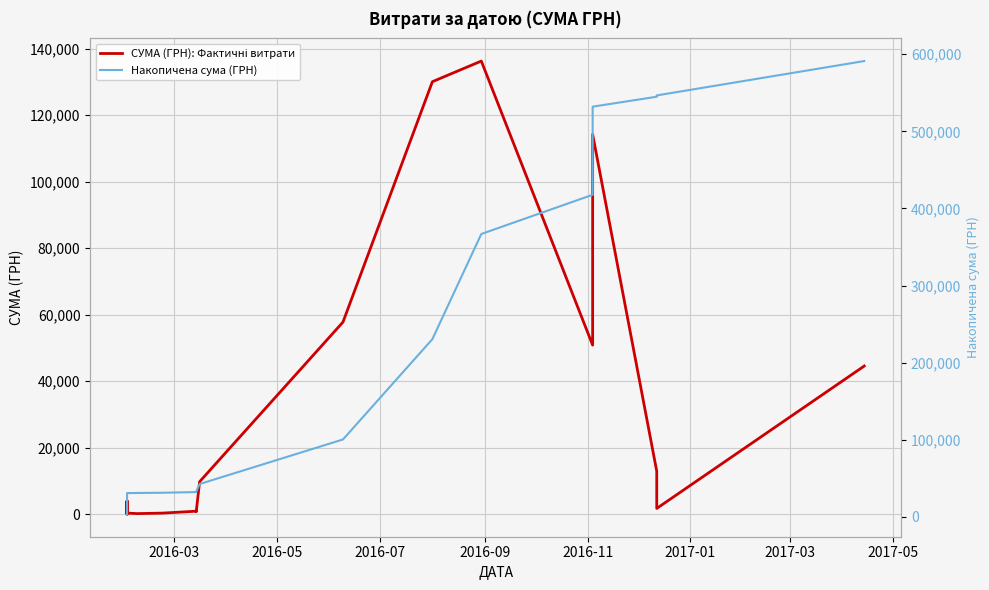

Count the number of categories in the chart.

40